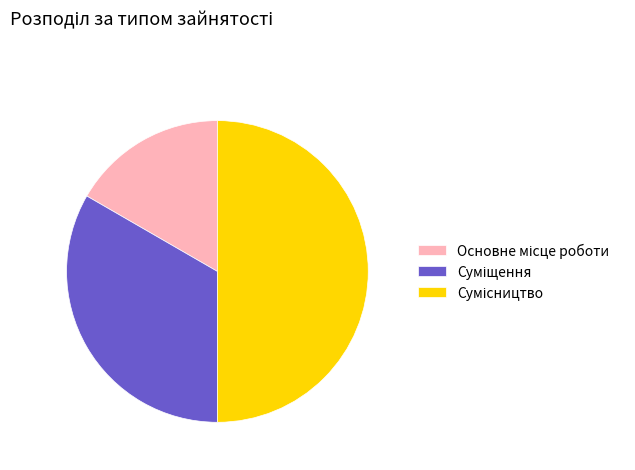

How many slices are in this pie chart?

3